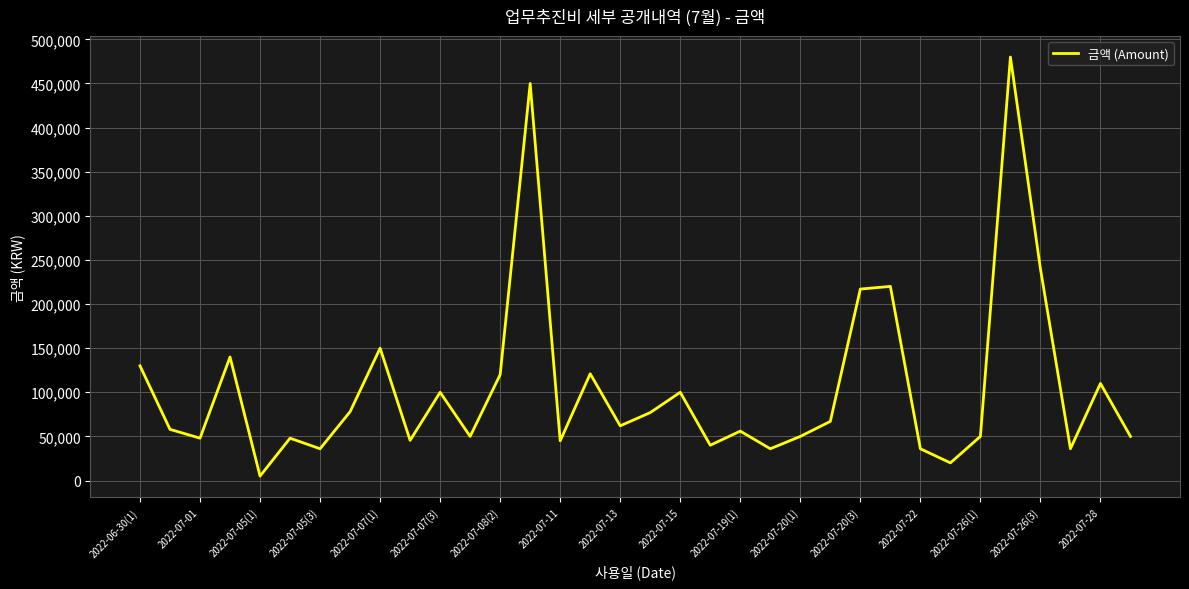

What is the sum of all values?

3571500